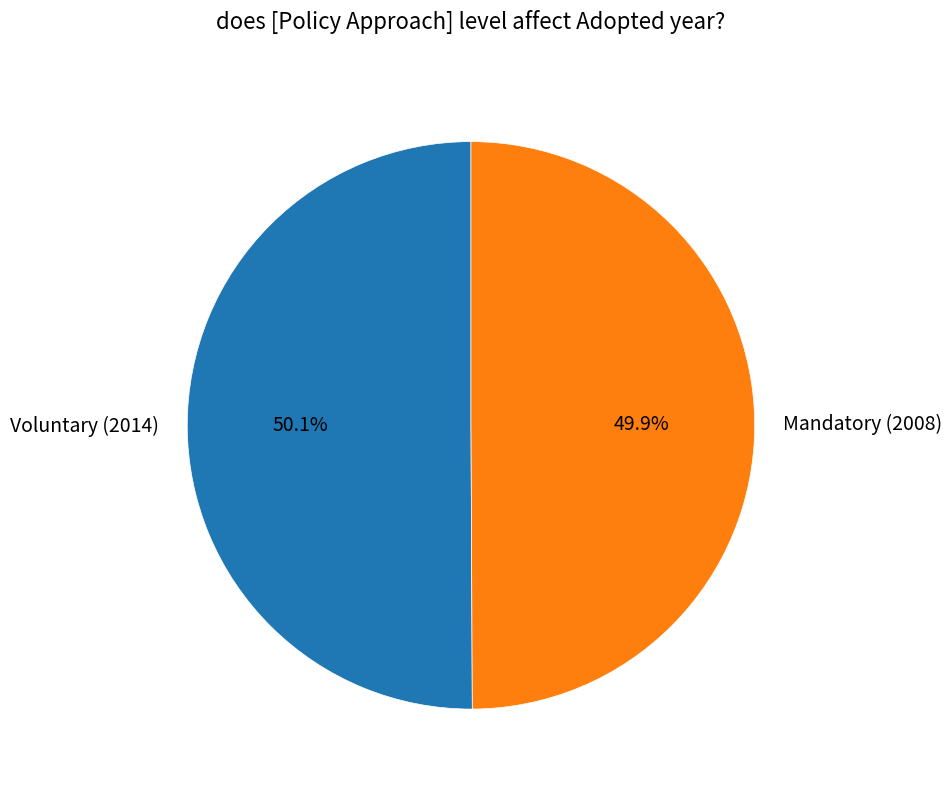

Does any single category account for the majority?

Yes